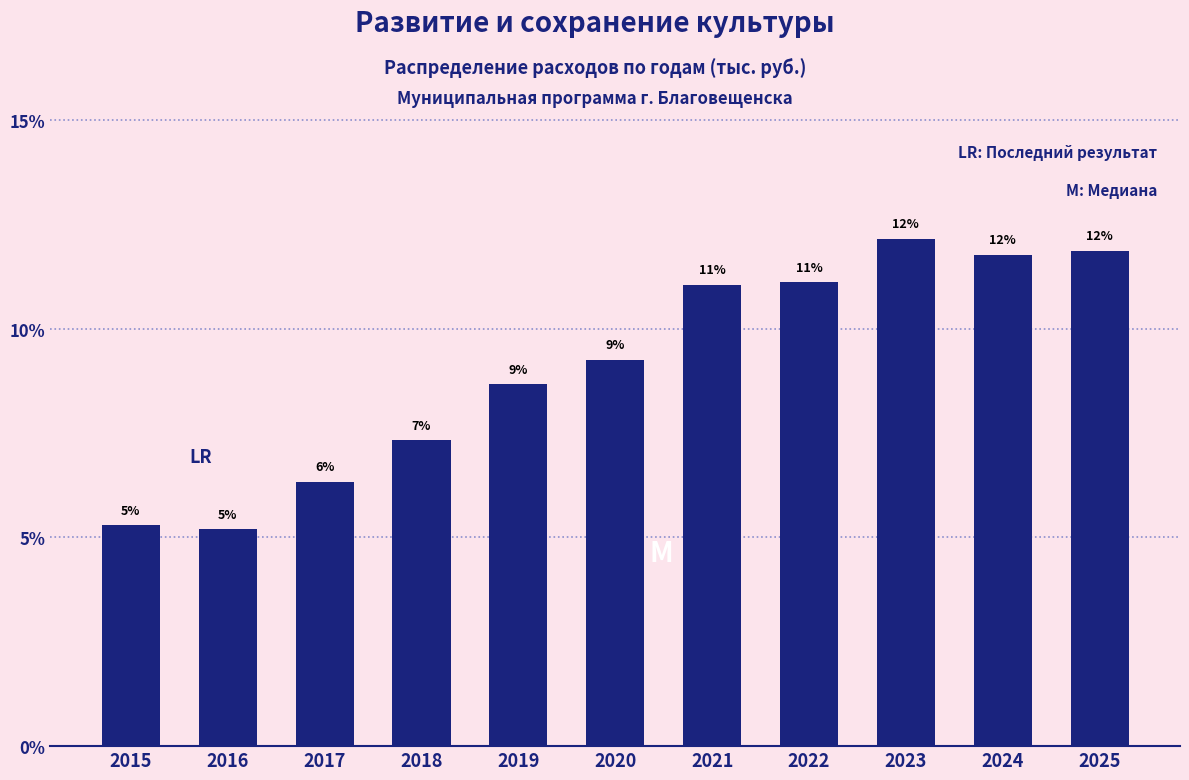

Does the chart contain any negative values?

No